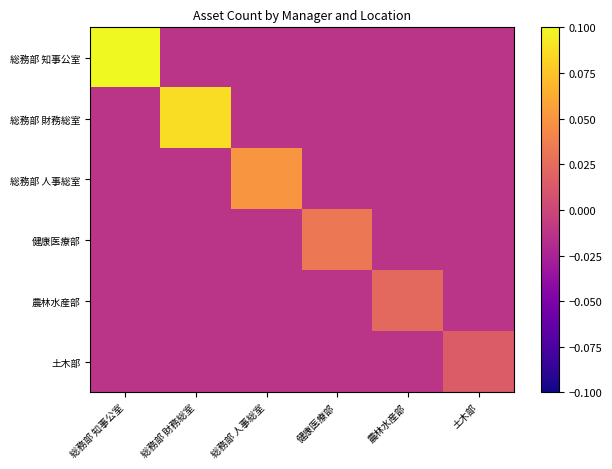

Which has a higher value, 総務部 人事総室 or 総務部 財務総室?

総務部 人事総室